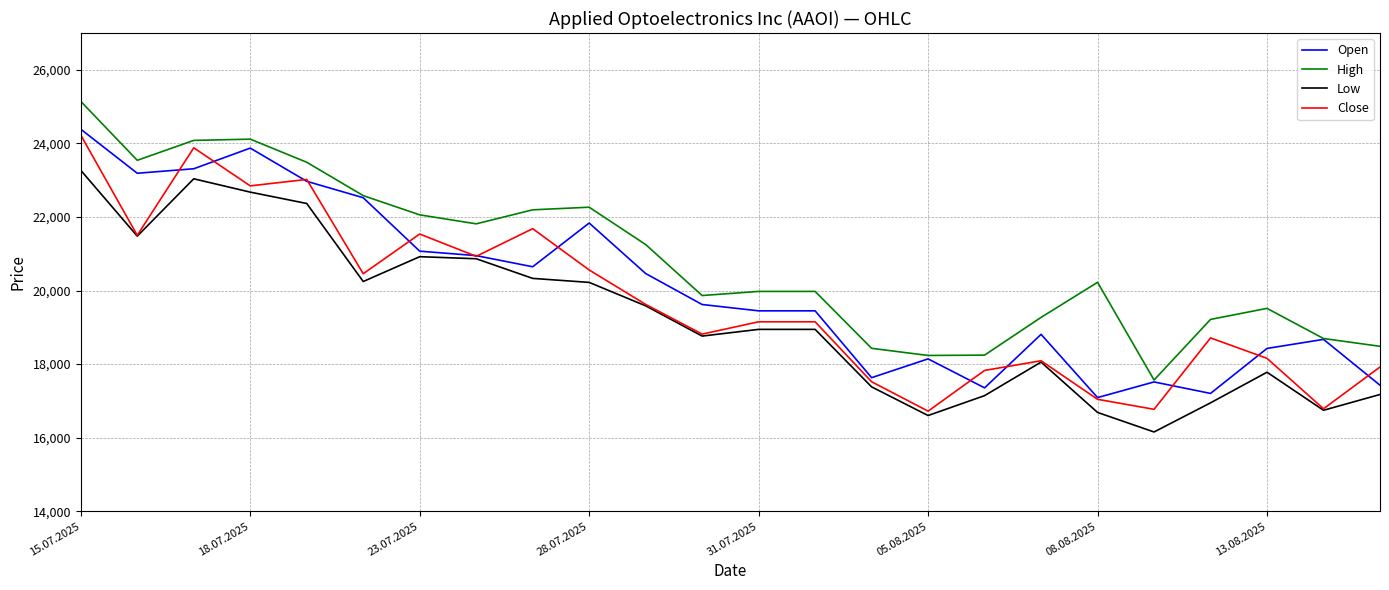

True or false: Low and High cross at least once.

False